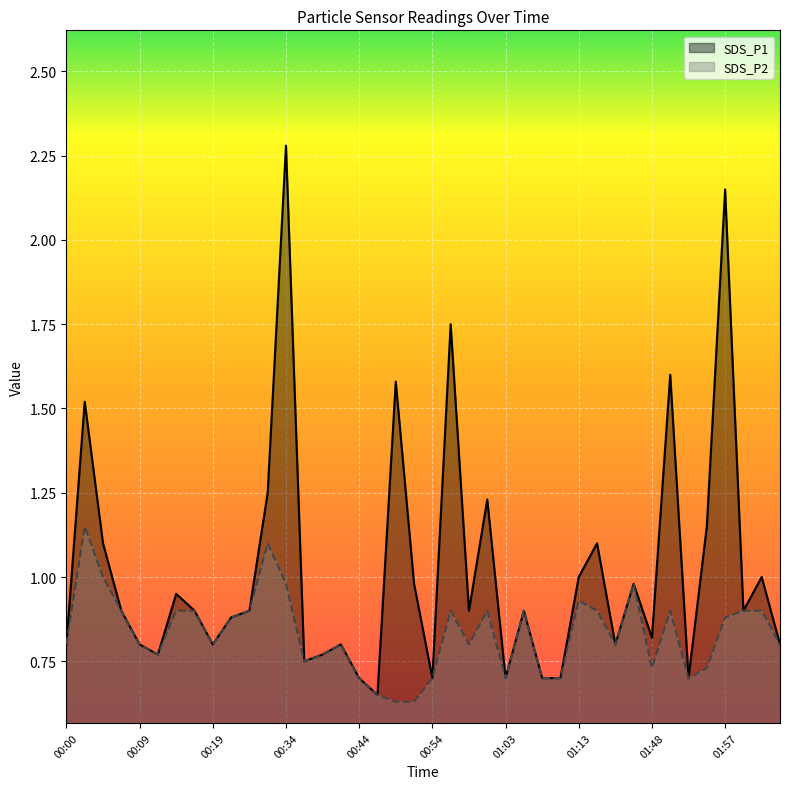

What position from the right is 00:14?

34